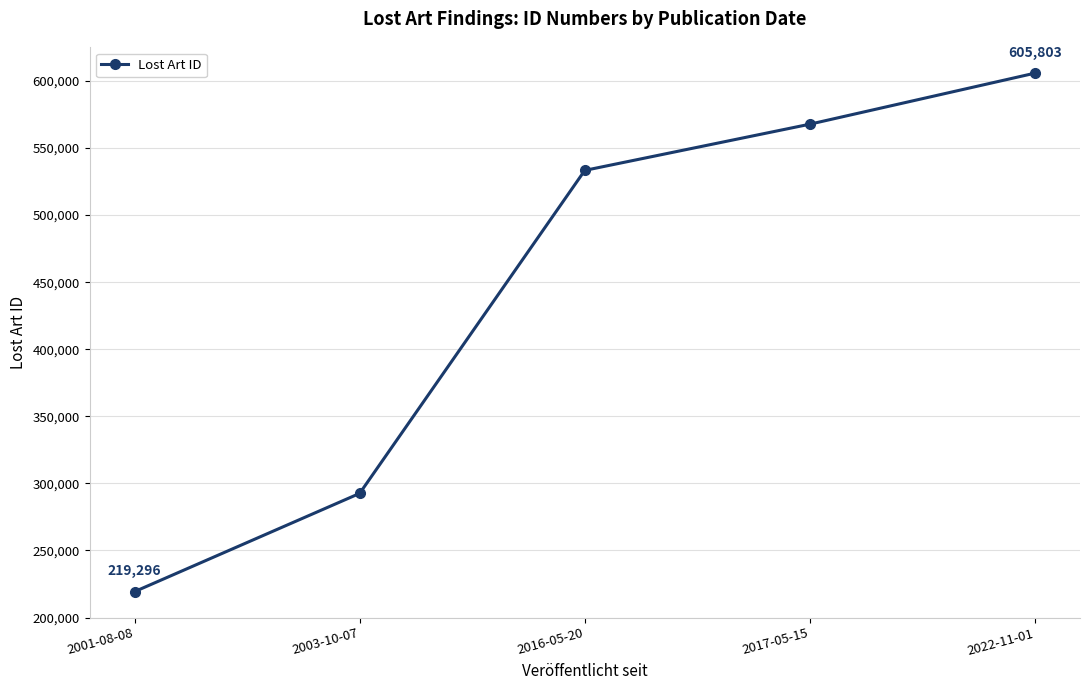

Rank the categories by value from lowest to highest.

2001-08-08, 2003-10-07, 2016-05-20, 2017-05-15, 2022-11-01